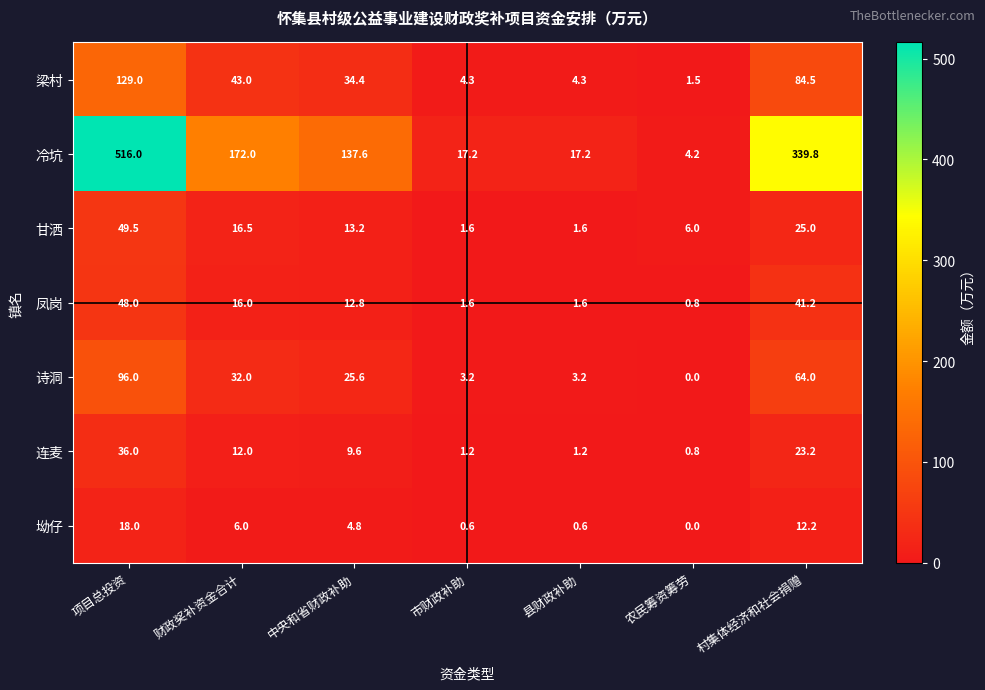

At which label does 梁村 first exceed 34?

项目总投资